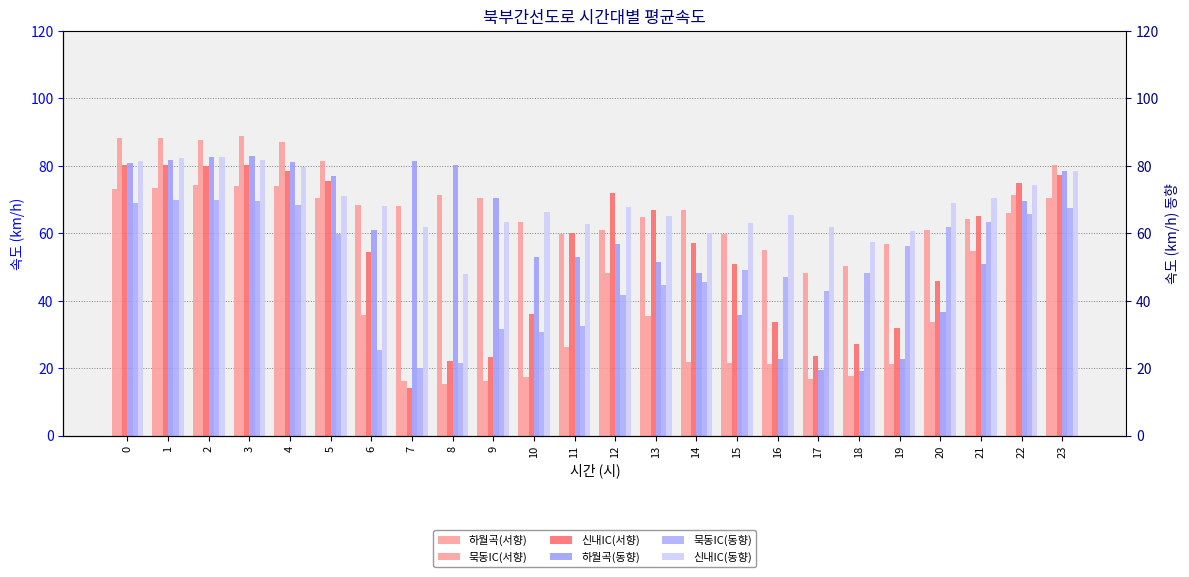

Count the number of categories in the chart.

24